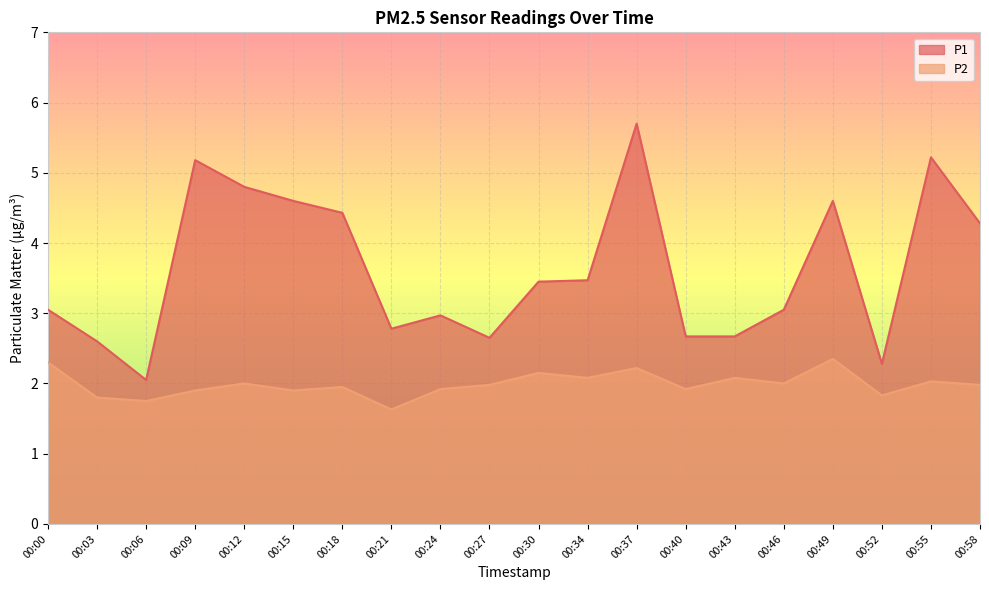

At 00:46, list the series in order from smallest to largest.

P2, P1